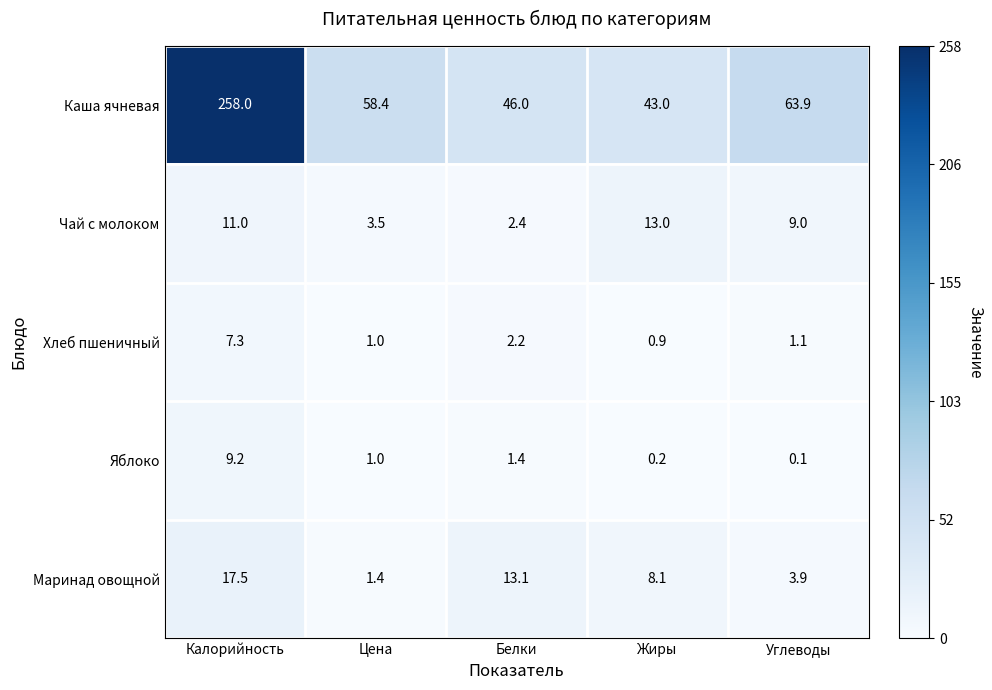

What value does the Маринад овощной series have at Жиры?

8.1